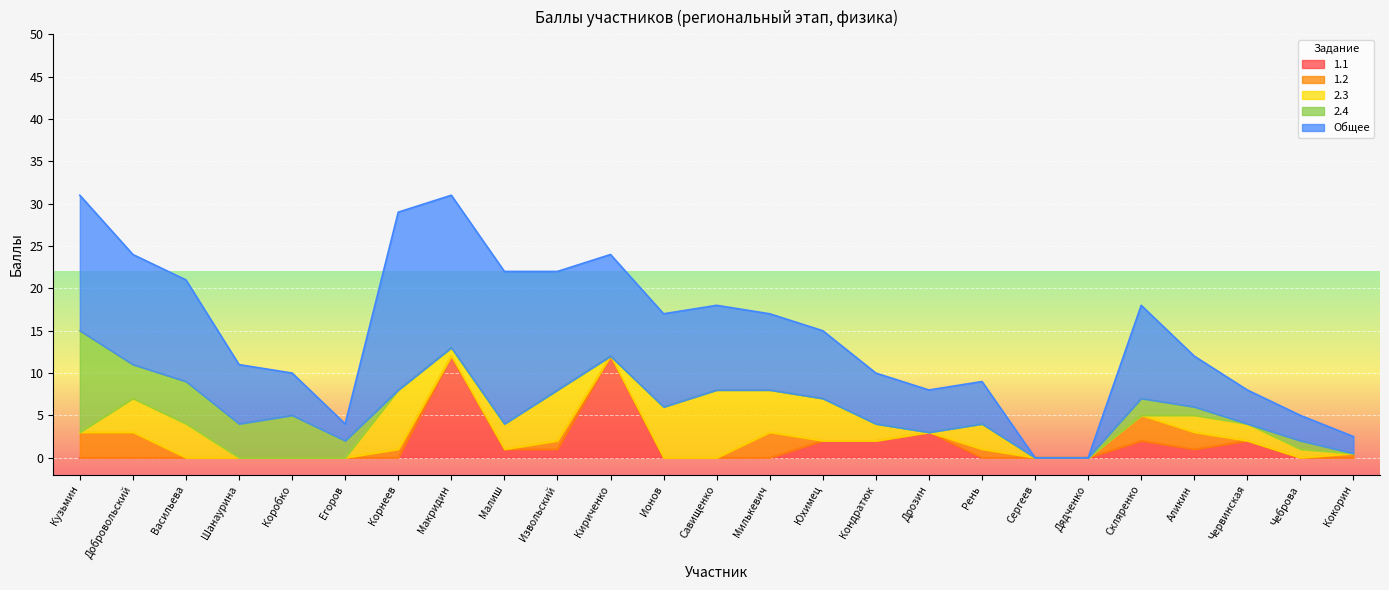

What is the average value of the 2.3 series?

2.4